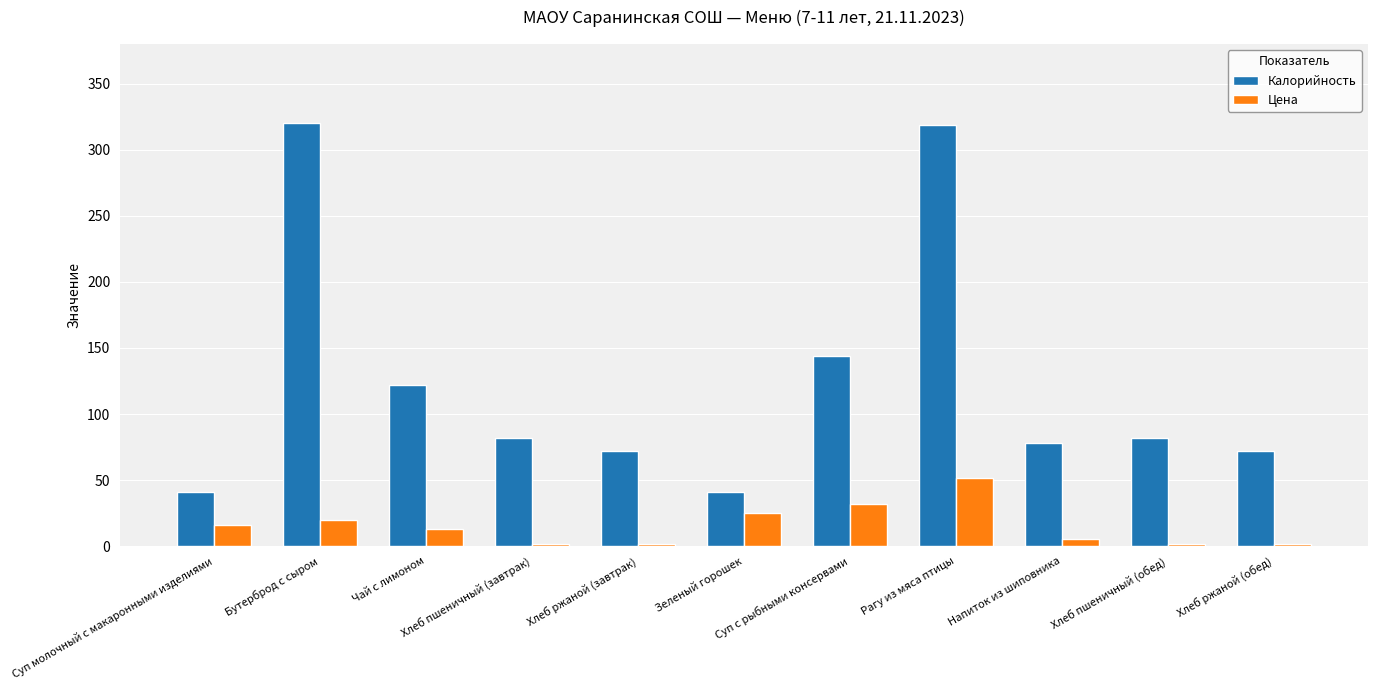

How many data points does each series have?

11